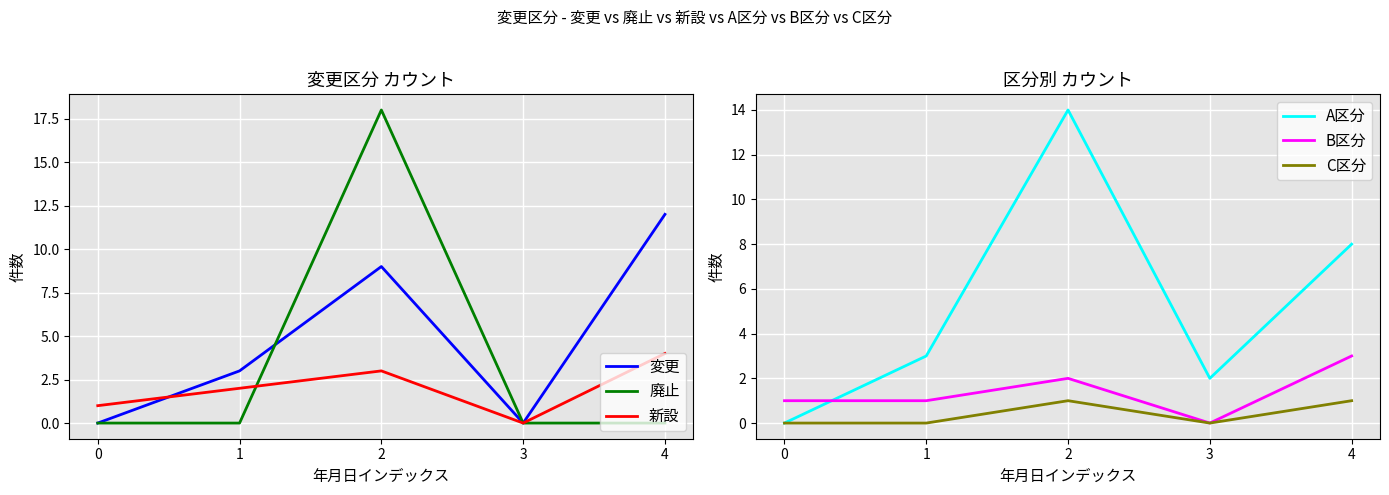

True or false: B区分 and 新設 intersect in this chart.

False